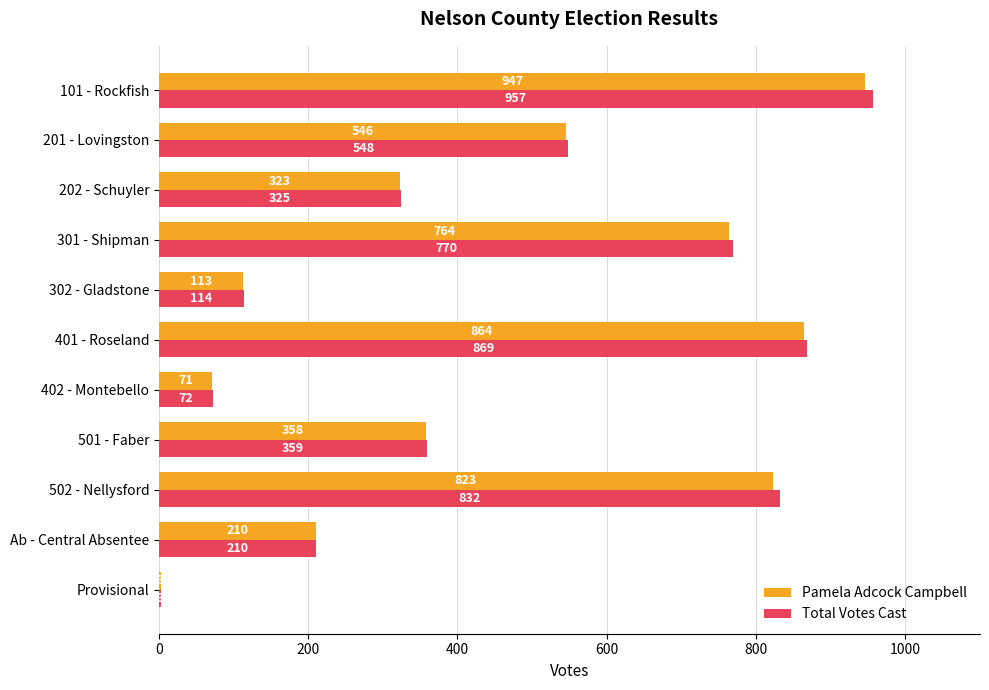

Which series changed the most between 301 - Shipman and Ab - Central Absentee?

Total Votes Cast